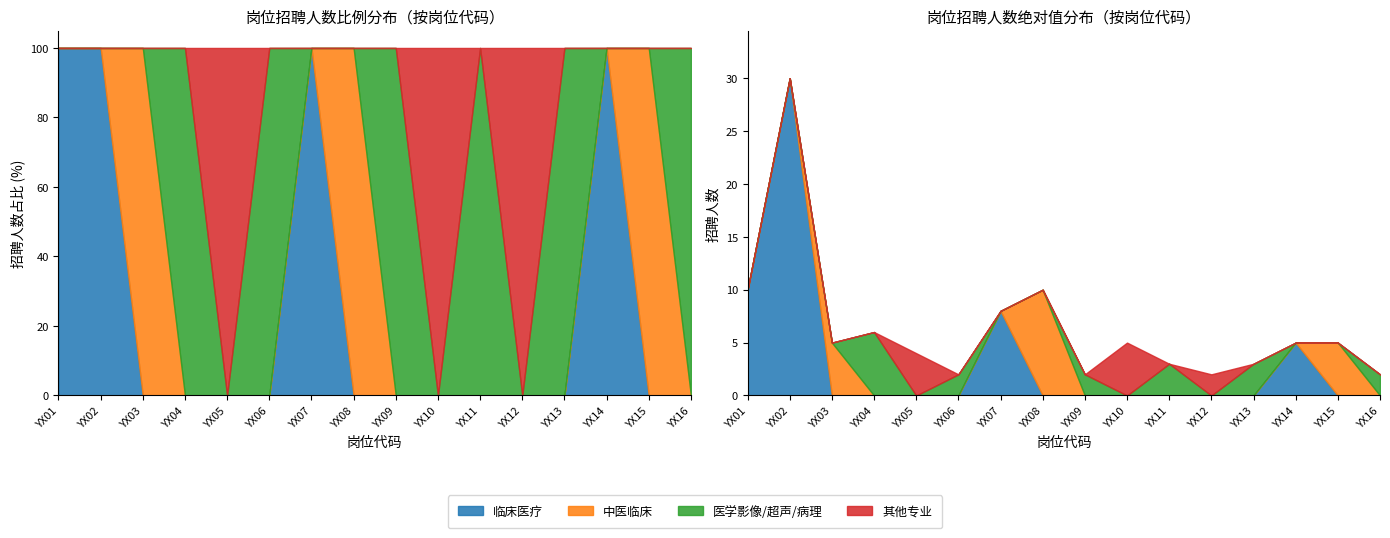

What is the maximum value for 中医临床?

10